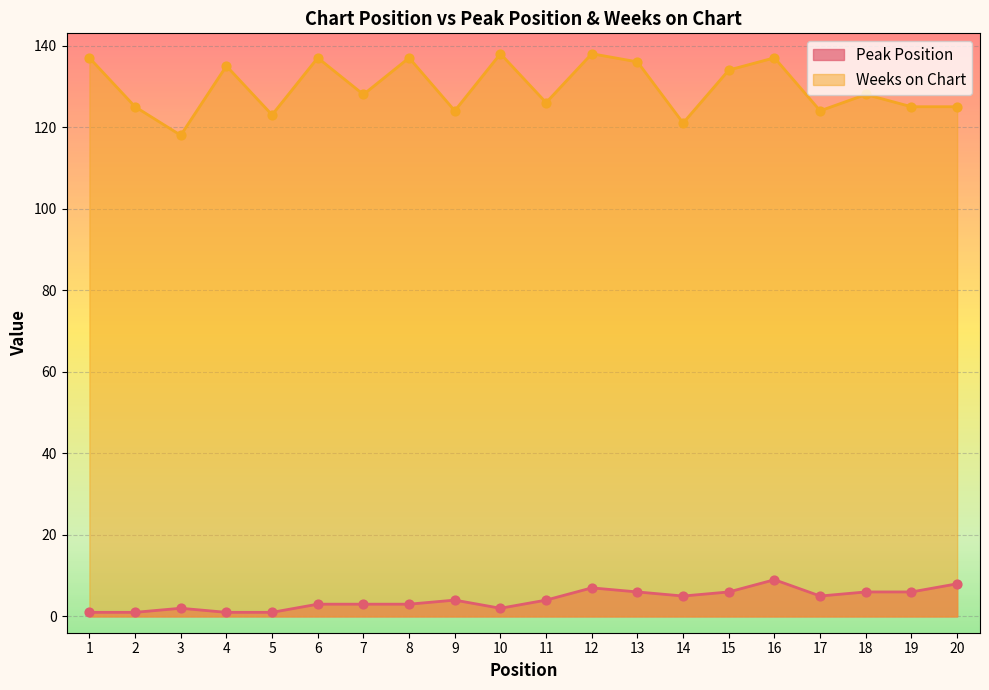

At how many categories does at least one series exceed 4?

20